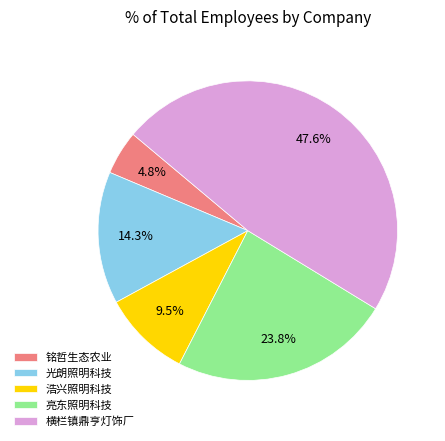

Which slice is the smallest?

铭哲生态农业